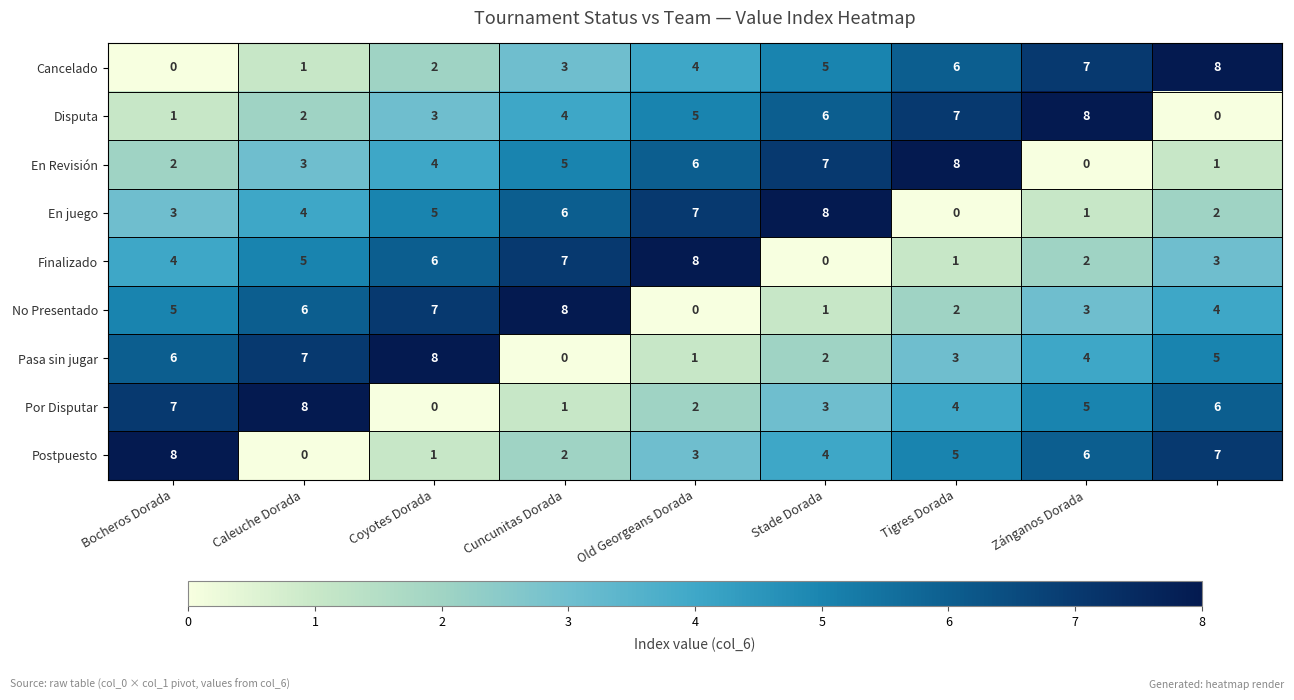

Count the Cancelado values in the range 2 to 6.

5